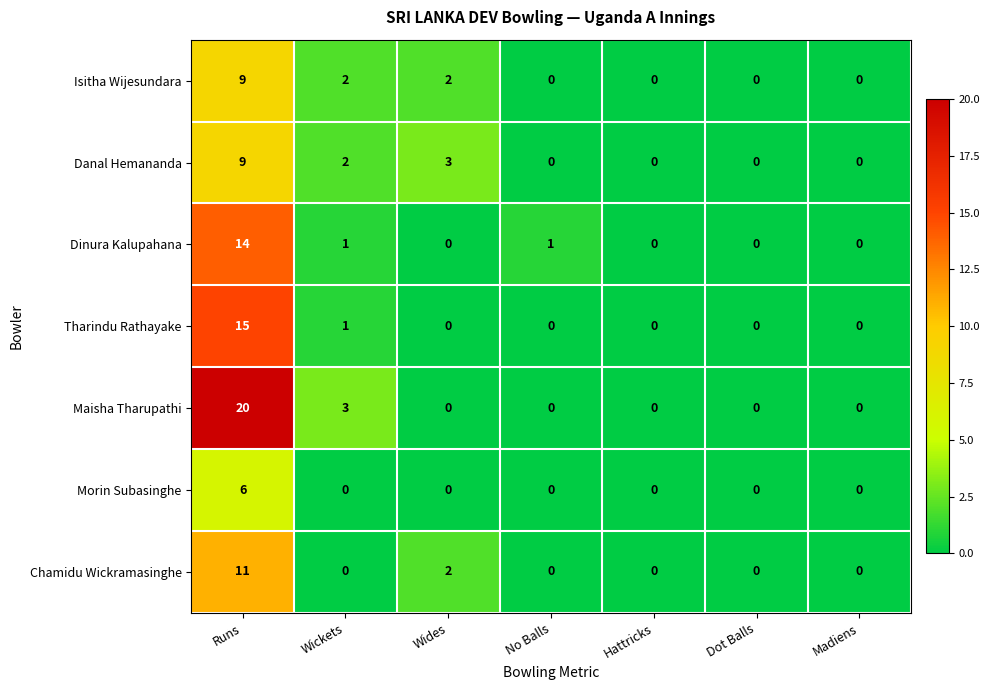

Is the value of Chamidu Wickramasinghe at Hattricks greater than the value of Dinura Kalupahana at Runs?

No